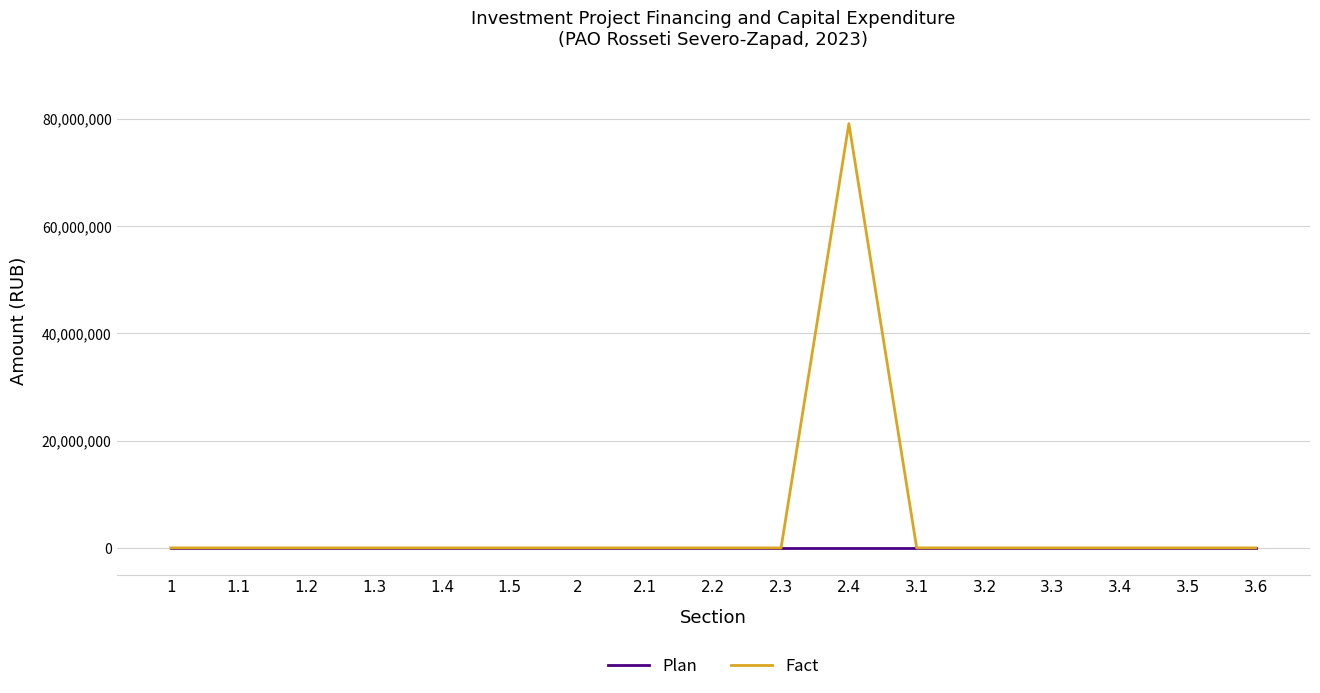

What is the highest value of the Fact series?

79061383